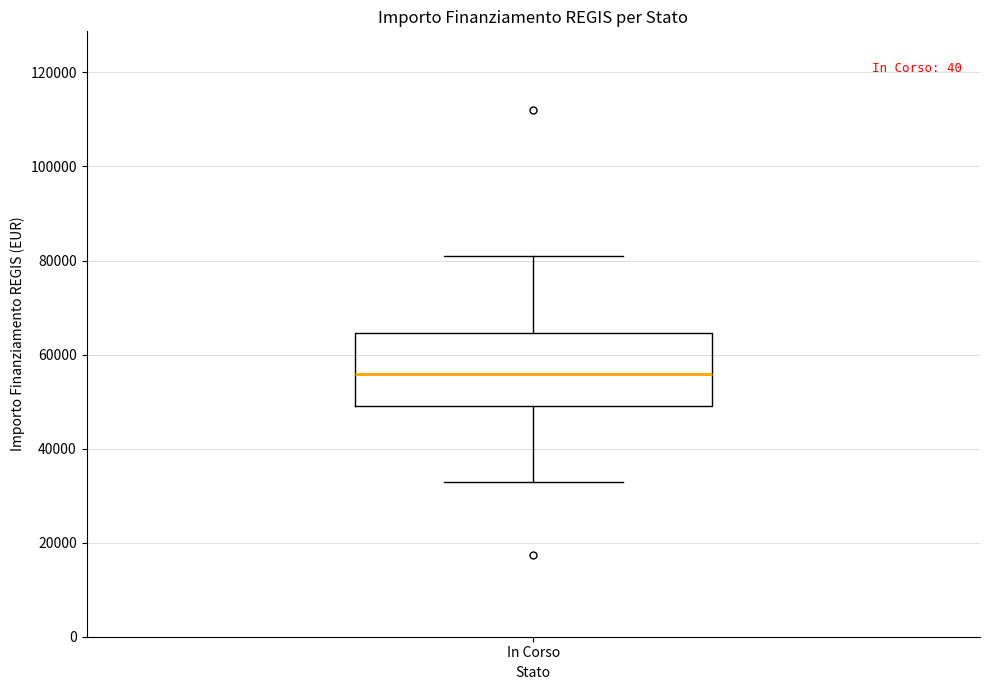

Where does the median line of the box for In Corso sit on the y-axis? The values are not printed on the chart, so give them approximately, as read against the axis.

56000